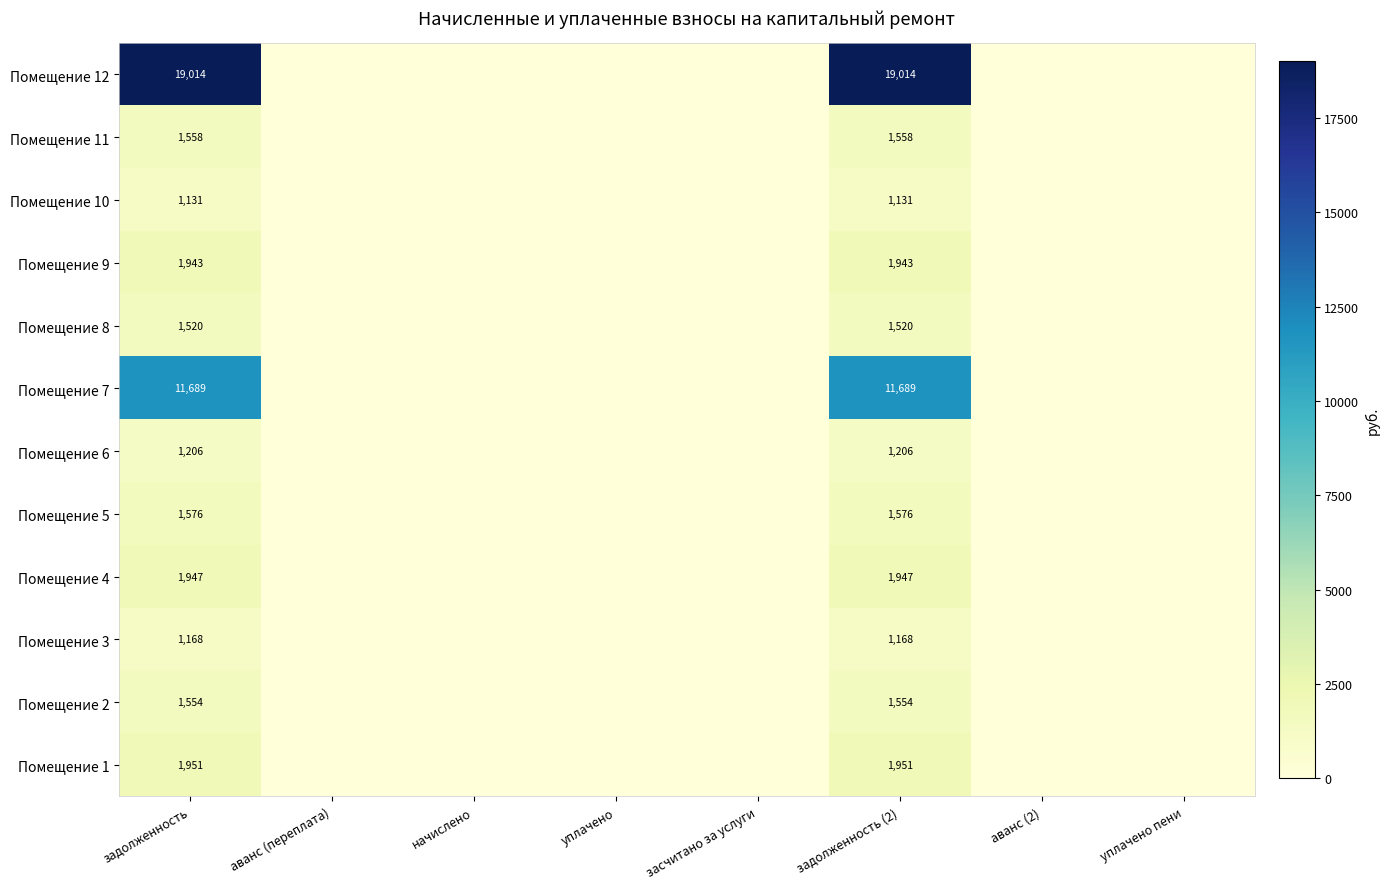

At which category is the sum across all series the highest?

задолженность